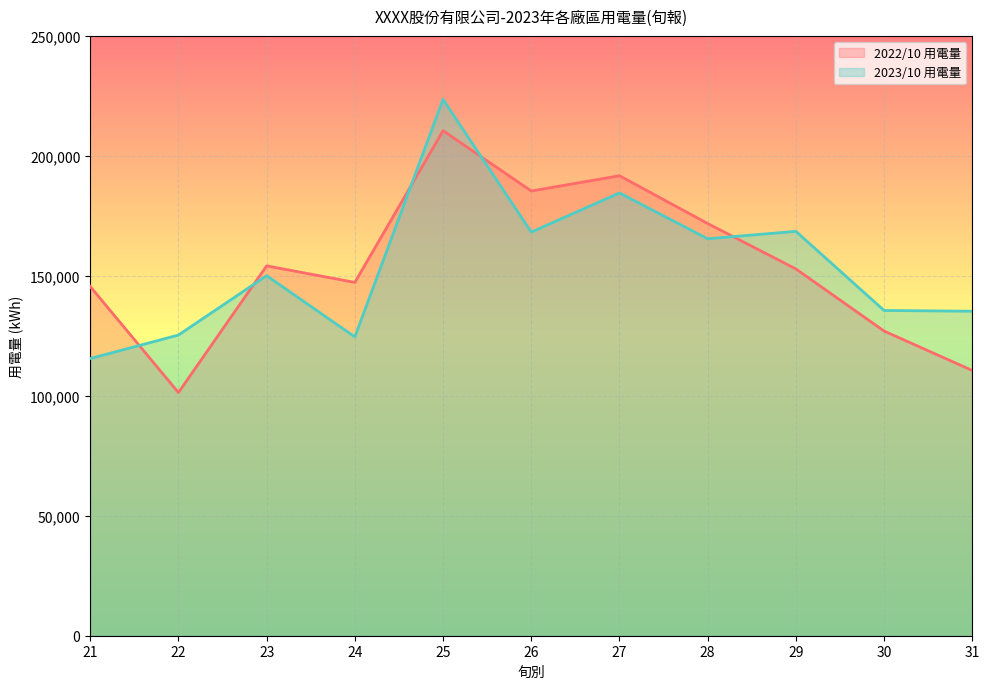

How many lines are shown in the chart?

2